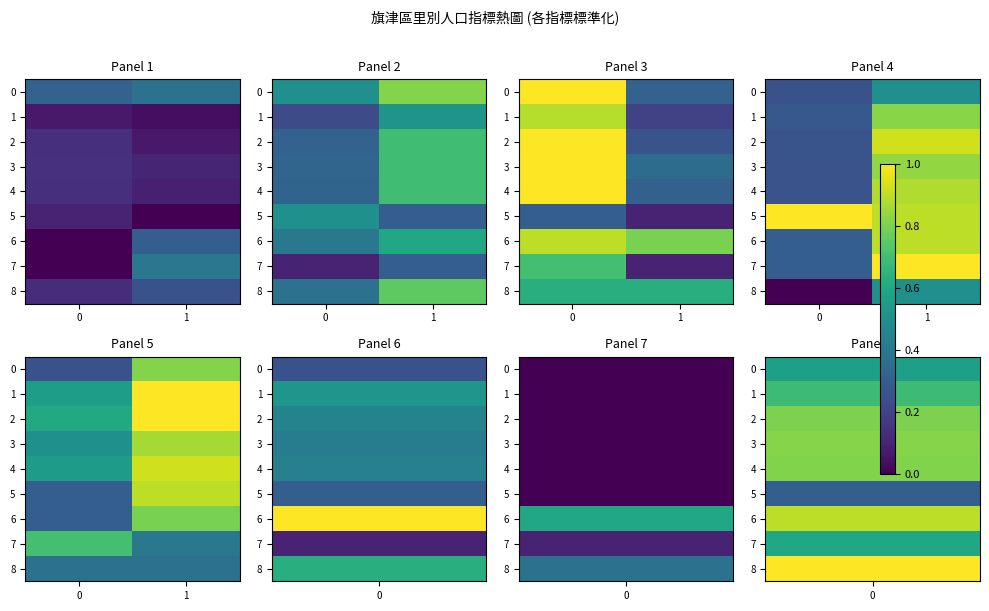

Rank the series by their maximum value, from lowest to highest.

8, 7, 6, 0, 3, 5, 4, 1, 2